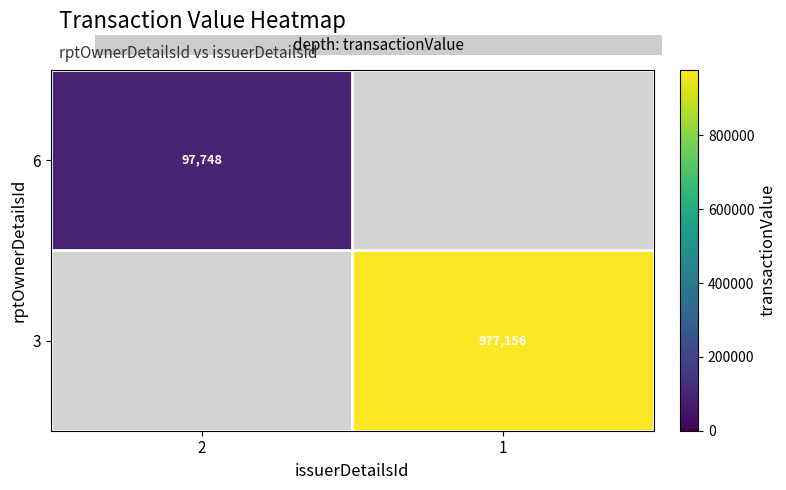

The 3 series shows 977156 at 1. True or false?

True